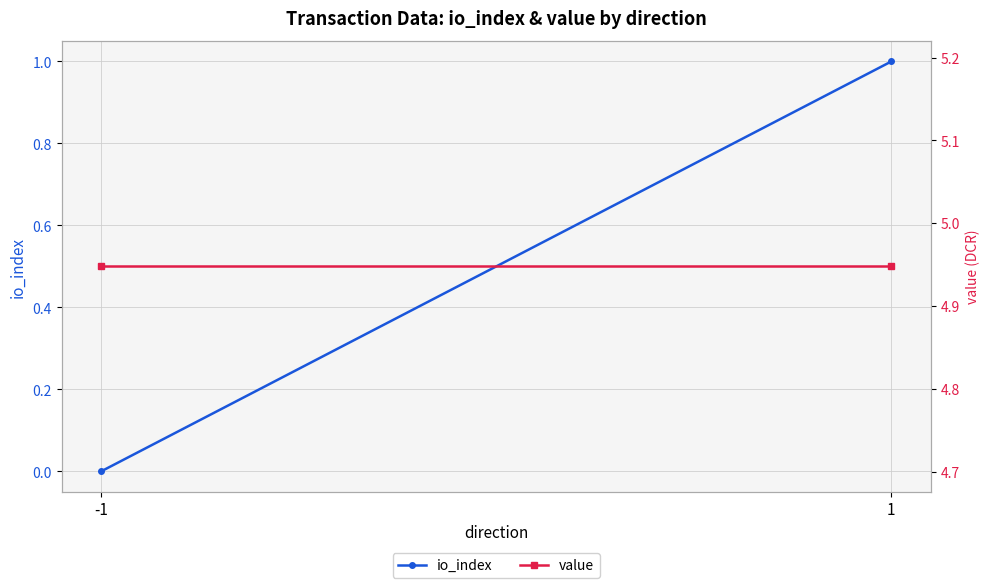

List the series in order of their peak value, highest first.

value, io_index